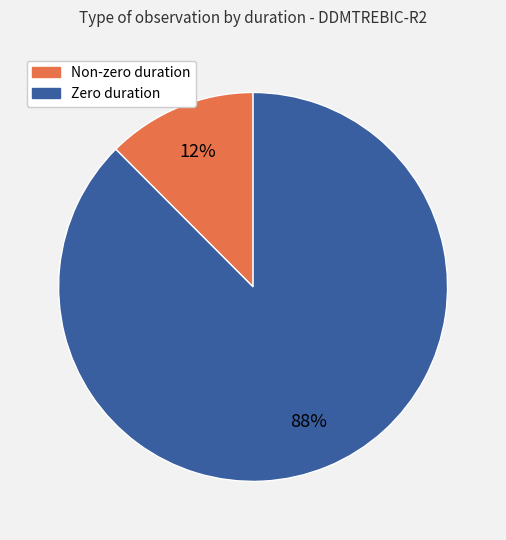

Is there any slice that represents more than half of the pie?

Yes